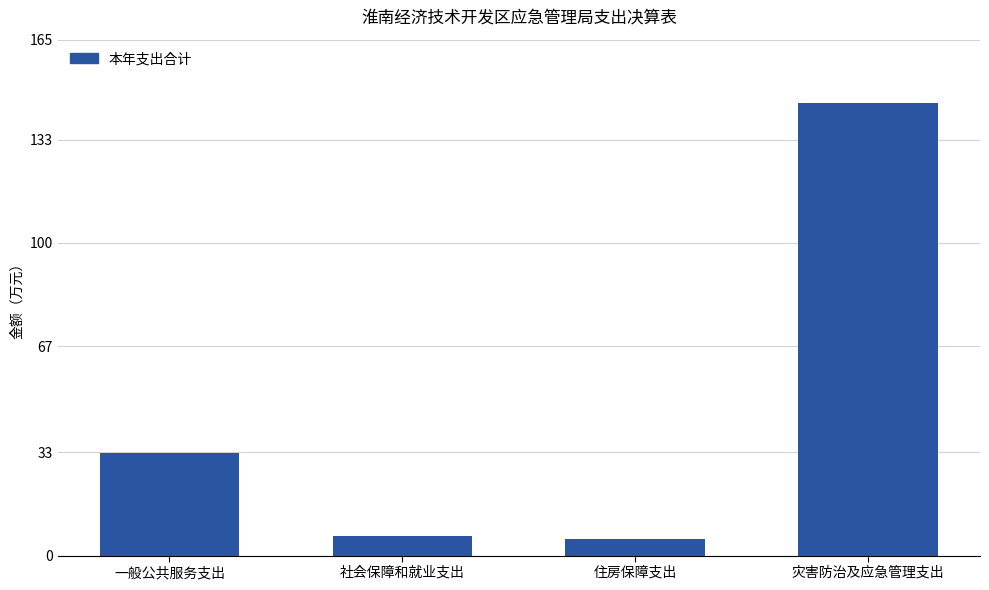

Are the bars grouped side by side (vs. stacked)?

No